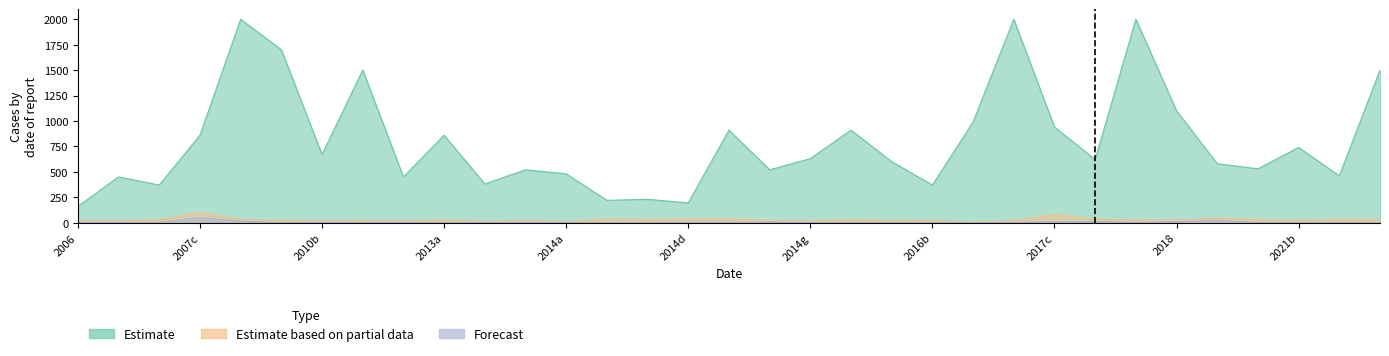

True or false: Estimate and Estimate based on partial data intersect in this chart.

False